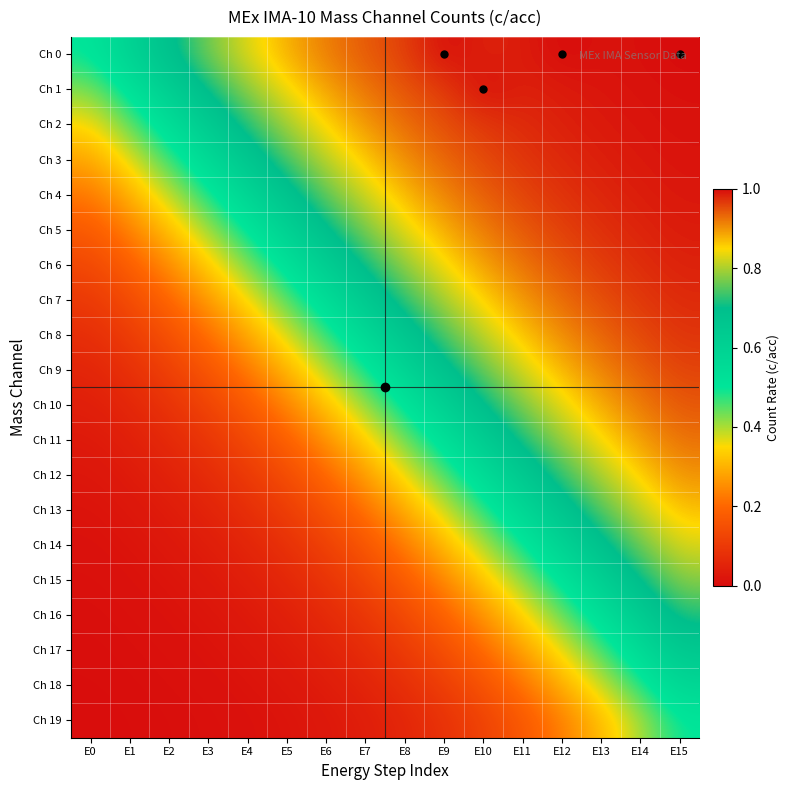

Reading left to right, what are all the values shown in this chart?

Ch 0: E0=0.5	E1=0.6	E2=0.7	E3=0.8	E4=0.8	E5=0.9	E6=0.9	E7=0.9	E8=1.0	E9=1.0	E10=1.0	E11=1.0	E12=1.0	E13=1.0	E14=1.0	E15=1.0
Ch 1: E0=0.4	E1=0.5	E2=0.6	E3=0.7	E4=0.8	E5=0.8	E6=0.9	E7=0.9	E8=0.9	E9=1.0	E10=1.0	E11=1.0	E12=1.0	E13=1.0	E14=1.0	E15=1.0
Ch 2: E0=0.3	E1=0.4	E2=0.5	E3=0.6	E4=0.7	E5=0.8	E6=0.9	E7=0.9	E8=0.9	E9=1.0	E10=1.0	E11=1.0	E12=1.0	E13=1.0	E14=1.0	E15=1.0
Ch 3: E0=0.3	E1=0.4	E2=0.5	E3=0.6	E4=0.7	E5=0.7	E6=0.8	E7=0.9	E8=0.9	E9=0.9	E10=1.0	E11=1.0	E12=1.0	E13=1.0	E14=1.0	E15=1.0
Ch 4: E0=0.2	E1=0.3	E2=0.4	E3=0.5	E4=0.6	E5=0.7	E6=0.8	E7=0.8	E8=0.9	E9=0.9	E10=0.9	E11=1.0	E12=1.0	E13=1.0	E14=1.0	E15=1.0
Ch 5: E0=0.2	E1=0.2	E2=0.3	E3=0.4	E4=0.5	E5=0.6	E6=0.7	E7=0.8	E8=0.8	E9=0.9	E10=0.9	E11=0.9	E12=1.0	E13=1.0	E14=1.0	E15=1.0
Ch 6: E0=0.1	E1=0.2	E2=0.3	E3=0.3	E4=0.4	E5=0.5	E6=0.6	E7=0.7	E8=0.8	E9=0.8	E10=0.9	E11=0.9	E12=0.9	E13=1.0	E14=1.0	E15=1.0
Ch 7: E0=0.1	E1=0.1	E2=0.2	E3=0.3	E4=0.4	E5=0.4	E6=0.5	E7=0.6	E8=0.7	E9=0.8	E10=0.9	E11=0.9	E12=0.9	E13=1.0	E14=1.0	E15=1.0
Ch 8: E0=0.1	E1=0.1	E2=0.2	E3=0.2	E4=0.3	E5=0.4	E6=0.5	E7=0.6	E8=0.7	E9=0.7	E10=0.8	E11=0.9	E12=0.9	E13=0.9	E14=1.0	E15=1.0
Ch 9: E0=0.1	E1=0.1	E2=0.1	E3=0.2	E4=0.2	E5=0.3	E6=0.4	E7=0.5	E8=0.6	E9=0.7	E10=0.8	E11=0.8	E12=0.9	E13=0.9	E14=0.9	E15=1.0
Ch 10: E0=0.0	E1=0.1	E2=0.1	E3=0.1	E4=0.2	E5=0.2	E6=0.3	E7=0.4	E8=0.5	E9=0.6	E10=0.7	E11=0.8	E12=0.8	E13=0.9	E14=0.9	E15=0.9
Ch 11: E0=0.0	E1=0.0	E2=0.1	E3=0.1	E4=0.1	E5=0.2	E6=0.3	E7=0.3	E8=0.4	E9=0.5	E10=0.6	E11=0.7	E12=0.8	E13=0.8	E14=0.9	E15=0.9
Ch 12: E0=0.0	E1=0.0	E2=0.0	E3=0.1	E4=0.1	E5=0.1	E6=0.2	E7=0.3	E8=0.4	E9=0.5	E10=0.6	E11=0.6	E12=0.7	E13=0.8	E14=0.9	E15=0.9
Ch 13: E0=0.0	E1=0.0	E2=0.0	E3=0.1	E4=0.1	E5=0.1	E6=0.2	E7=0.2	E8=0.3	E9=0.4	E10=0.5	E11=0.6	E12=0.7	E13=0.7	E14=0.8	E15=0.9
Ch 14: E0=0.0	E1=0.0	E2=0.0	E3=0.0	E4=0.1	E5=0.1	E6=0.1	E7=0.2	E8=0.2	E9=0.3	E10=0.4	E11=0.5	E12=0.6	E13=0.7	E14=0.8	E15=0.8
Ch 15: E0=0.0	E1=0.0	E2=0.0	E3=0.0	E4=0.0	E5=0.1	E6=0.1	E7=0.1	E8=0.2	E9=0.2	E10=0.3	E11=0.4	E12=0.5	E13=0.6	E14=0.7	E15=0.8
Ch 16: E0=0.0	E1=0.0	E2=0.0	E3=0.0	E4=0.0	E5=0.0	E6=0.1	E7=0.1	E8=0.1	E9=0.2	E10=0.3	E11=0.3	E12=0.4	E13=0.5	E14=0.6	E15=0.7
Ch 17: E0=0.0	E1=0.0	E2=0.0	E3=0.0	E4=0.0	E5=0.0	E6=0.0	E7=0.1	E8=0.1	E9=0.1	E10=0.2	E11=0.3	E12=0.4	E13=0.5	E14=0.6	E15=0.7
Ch 18: E0=0.0	E1=0.0	E2=0.0	E3=0.0	E4=0.0	E5=0.0	E6=0.0	E7=0.1	E8=0.1	E9=0.1	E10=0.2	E11=0.2	E12=0.3	E13=0.4	E14=0.5	E15=0.6
Ch 19: E0=0.0	E1=0.0	E2=0.0	E3=0.0	E4=0.0	E5=0.0	E6=0.0	E7=0.0	E8=0.1	E9=0.1	E10=0.1	E11=0.2	E12=0.2	E13=0.3	E14=0.4	E15=0.5